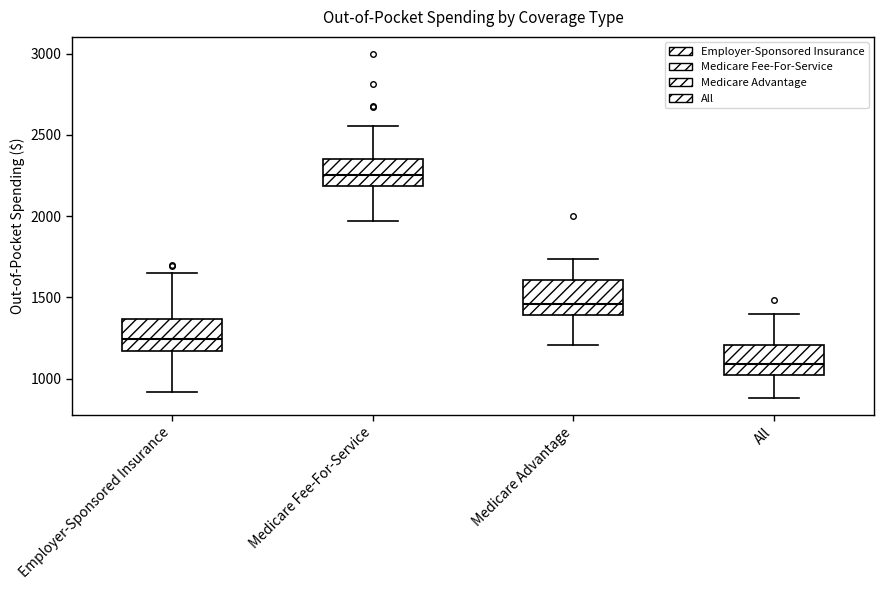

Which box's median line is the lowest?

All